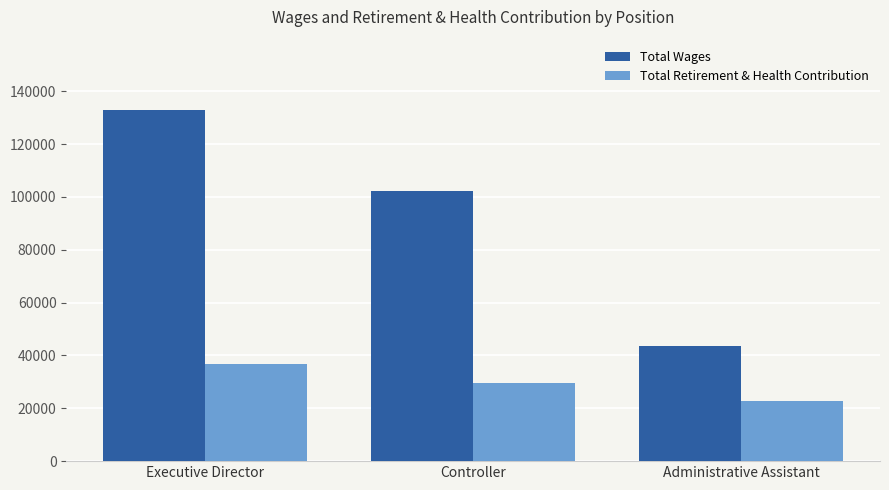

What is the difference between the highest and lowest values at Administrative Assistant?

20748